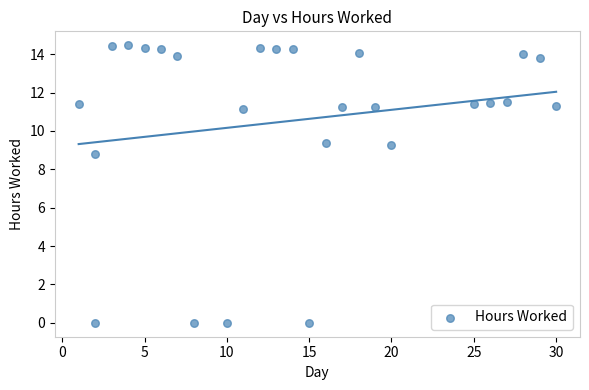

What Y value in the scatter plot is closest to 7?

8.8